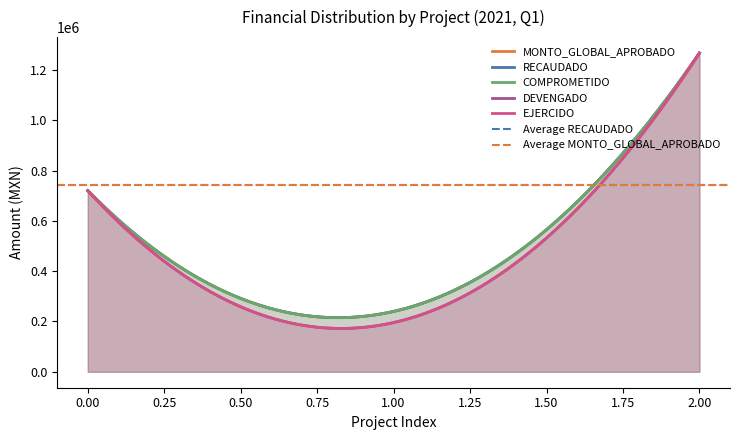

What is the highest value of the MONTO_GLOBAL_APROBADO series?

1267449.9